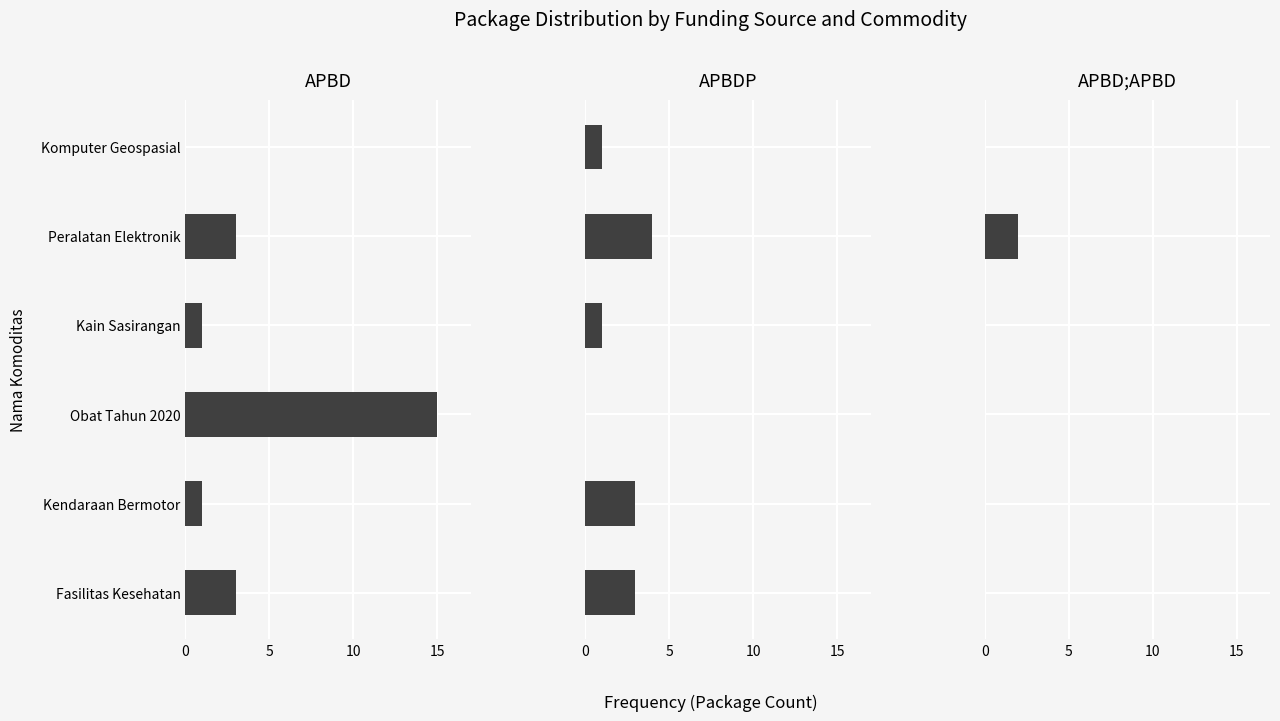

Is it true that APBD equals 3 at Fasilitas Kesehatan?

True